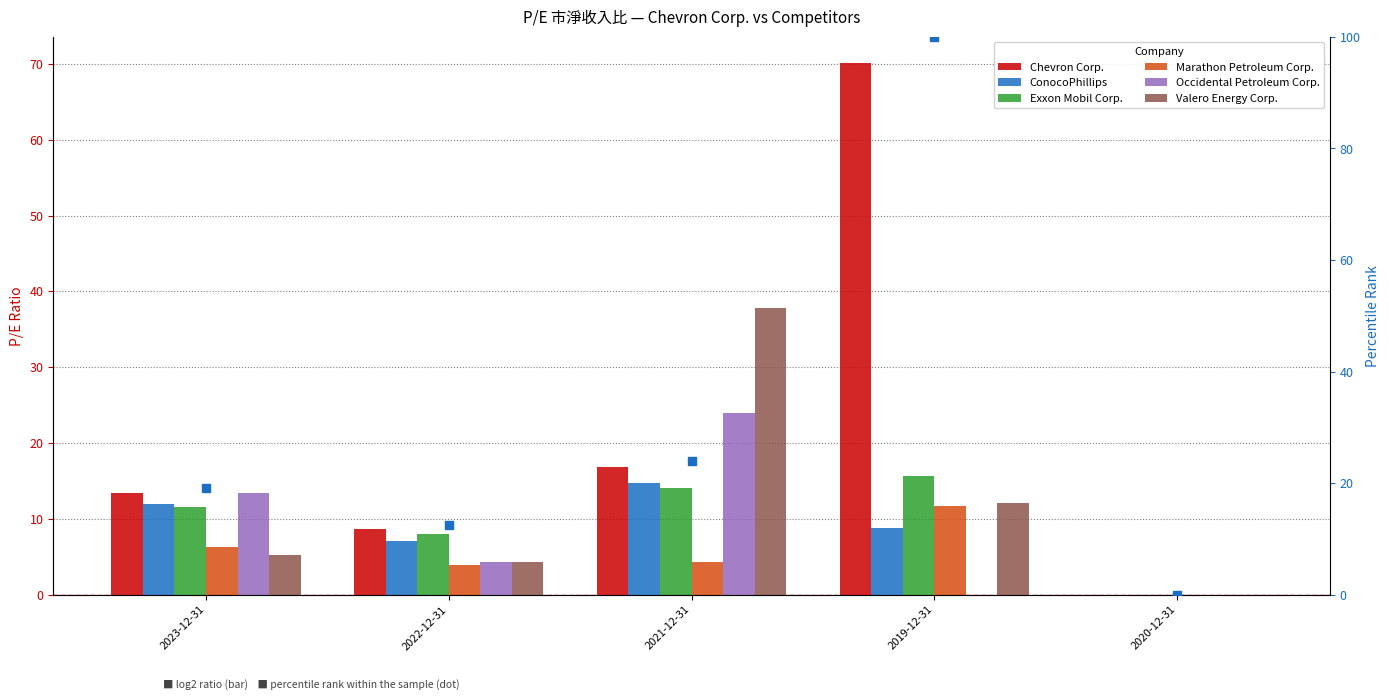

Which series contains the lowest Y value?

Chevron Corp.